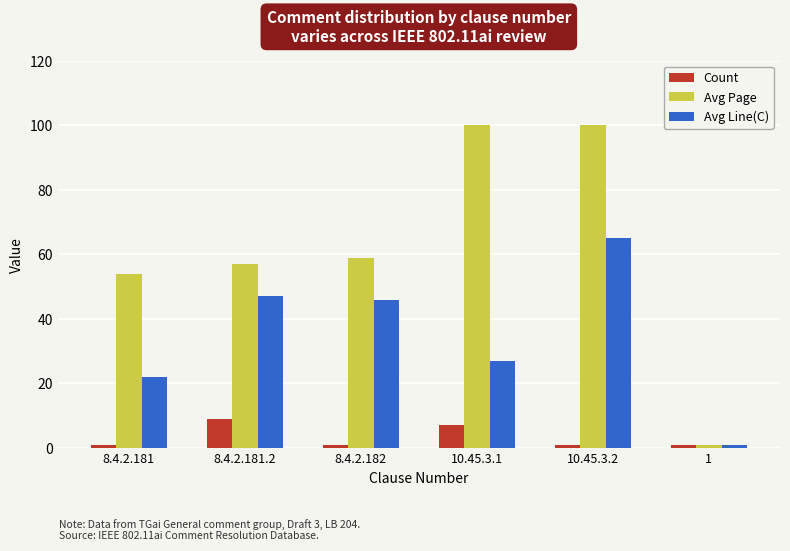

Which series has the largest total across all categories?

Avg Page